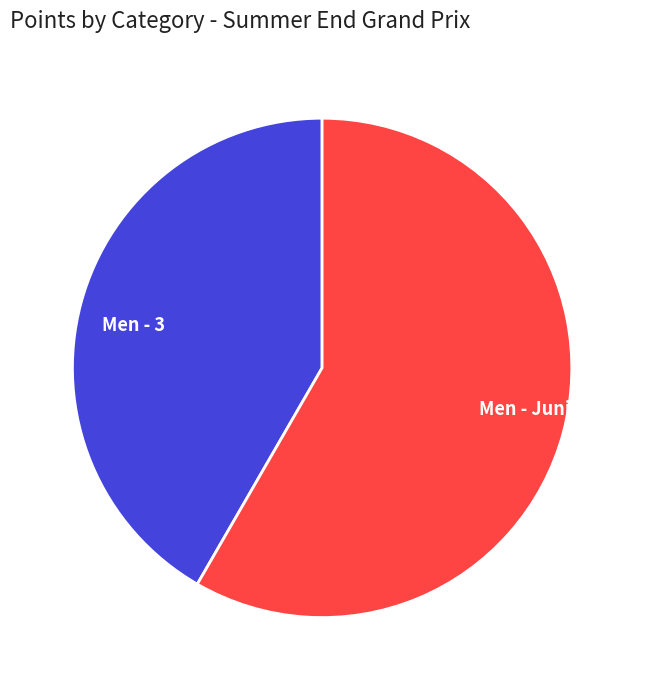

The Men - 3 slice represents 28% of the pie. True or false?

False